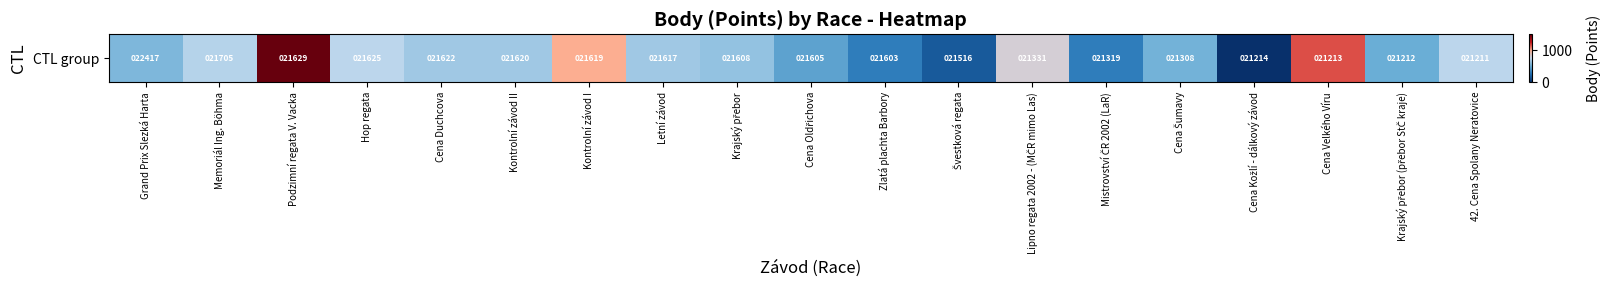

The chart shows a value of 721 at 42. Cena Spolany Neratovice. True or false?

True